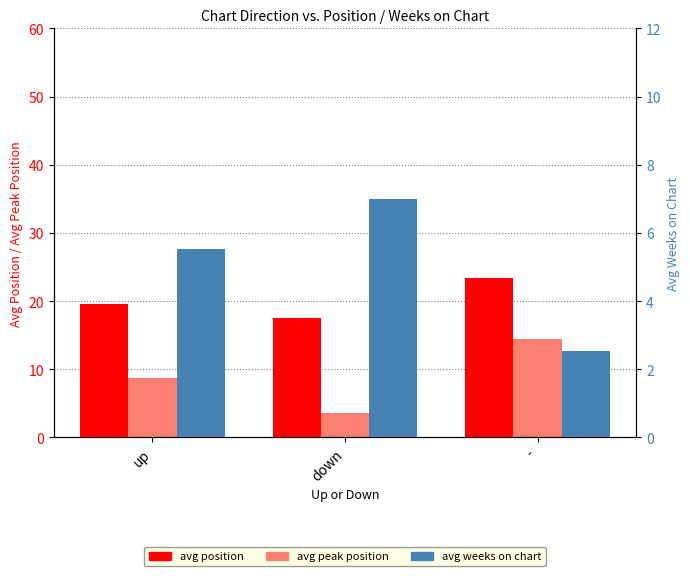

Rank the series at - from lowest to highest value.

avg weeks on chart, avg peak position, avg position